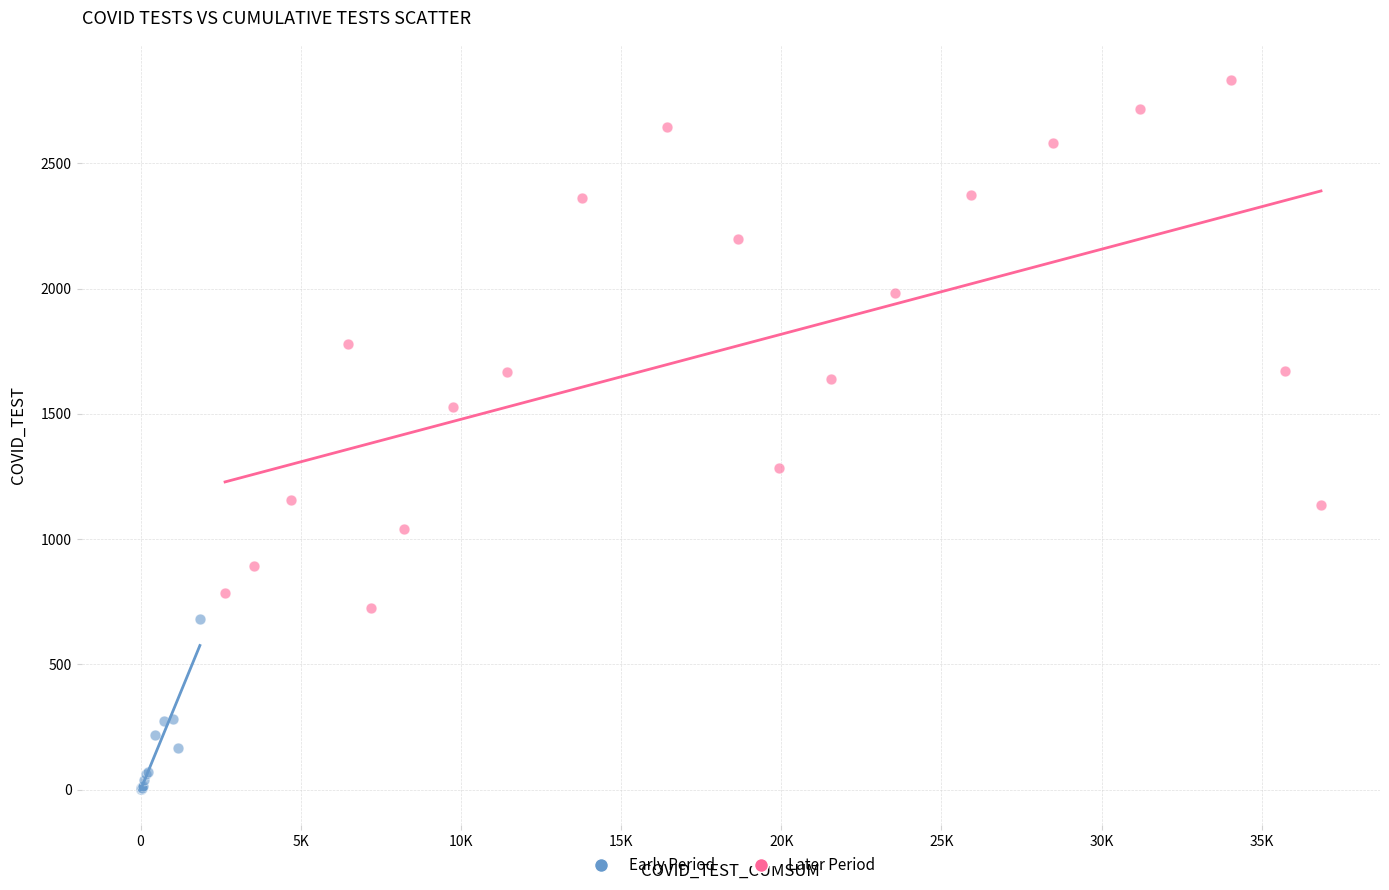

Which series reaches the minimum Y coordinate?

Early Period